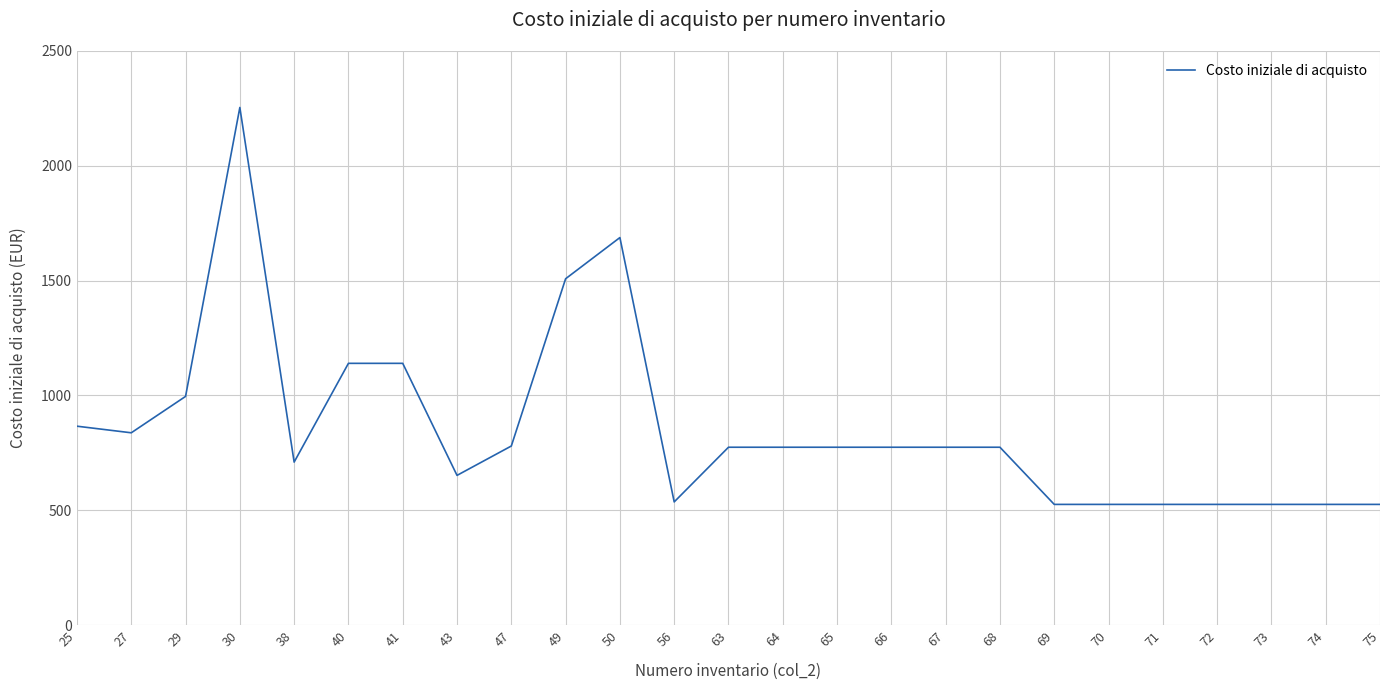

The chart shows a value of 428.4 at 67. True or false?

False